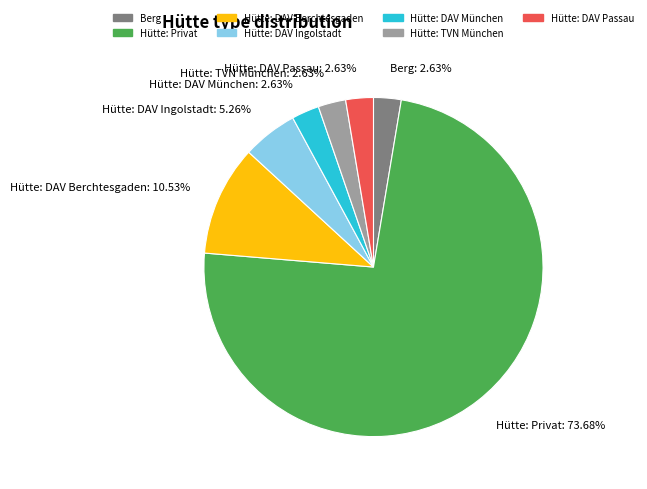

What is the majority slice?

Hütte: Privat